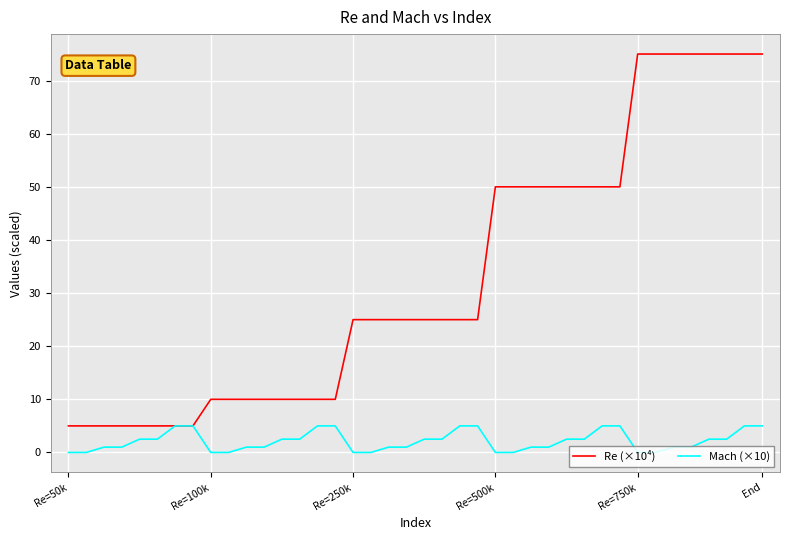

What is the lowest value of the Re (×10⁴) series?

5.0